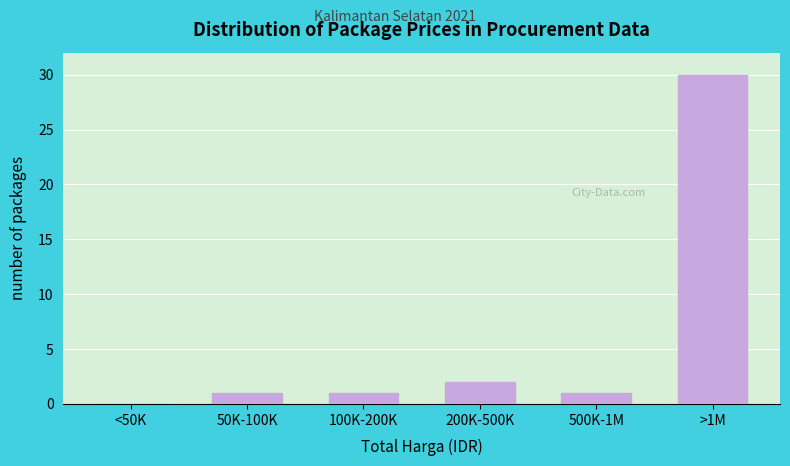

Reading right to left, list all the values displayed in this chart.

>1M=30	500K-1M=1	200K-500K=2	100K-200K=1	50K-100K=1	<50K=0